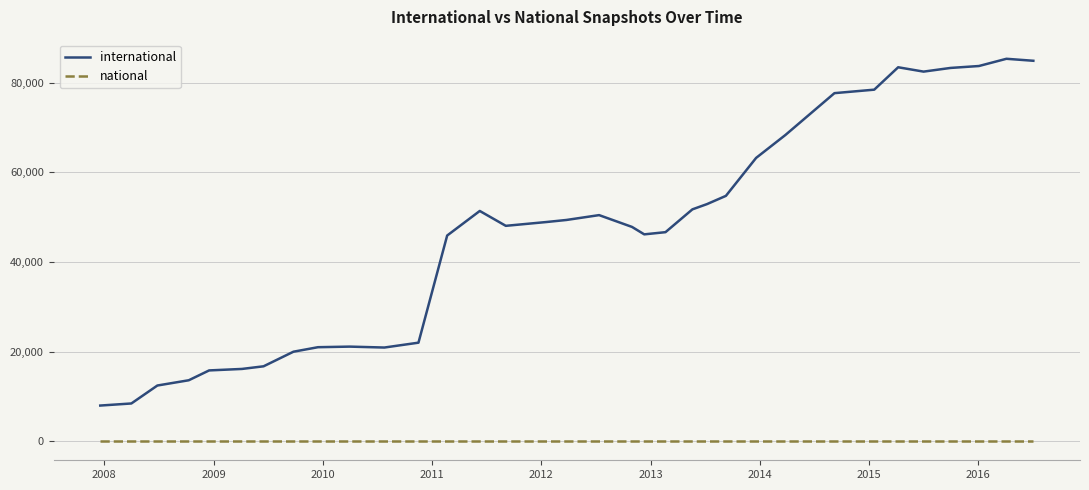

What is the maximum value shown in the chart?

85364